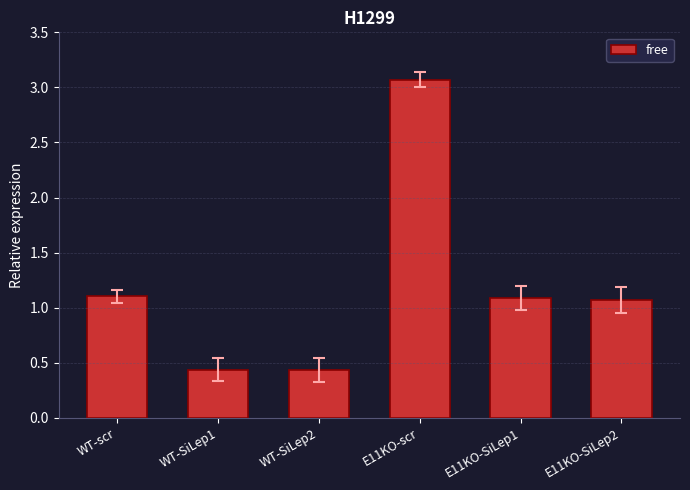

Which label corresponds to the largest value in the chart?

E11KO-scr